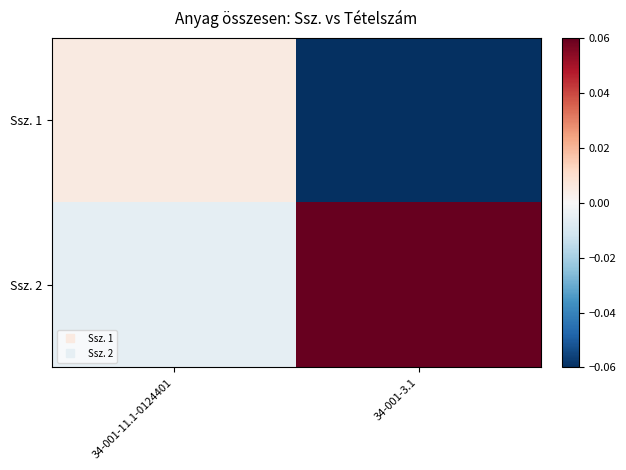

Reading right to left, list all the values displayed in this chart.

Ssz. 1: 34-001-3.1=-0.1	34-001-11.1-0124401=0.0
Ssz. 2: 34-001-3.1=0.1	34-001-11.1-0124401=-0.0